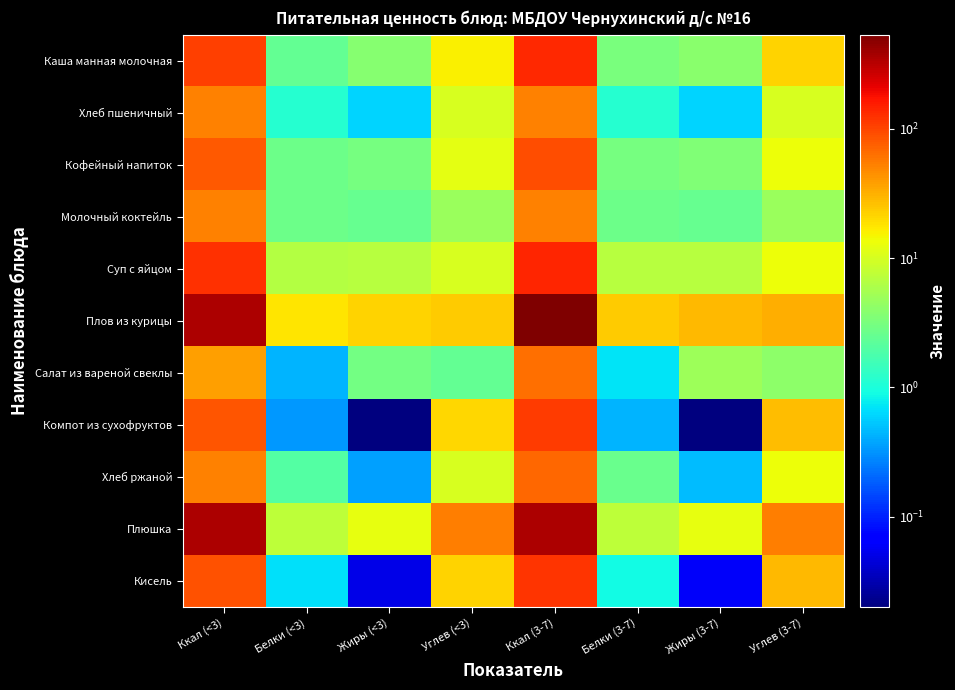

Which label corresponds to the largest value in the chart?

Ккал (3-7)